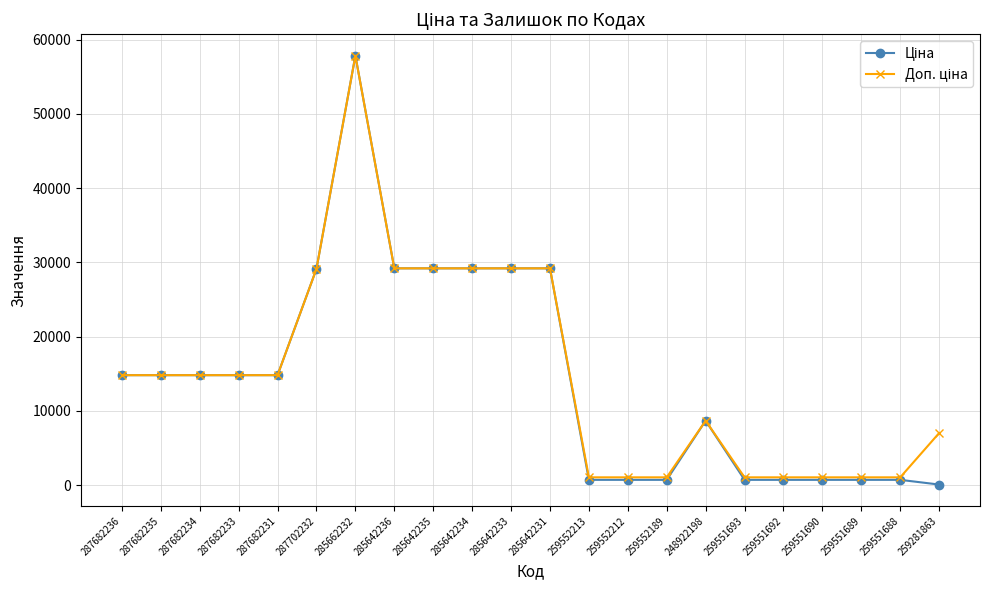

Which label corresponds to the largest value in the chart?

285662232